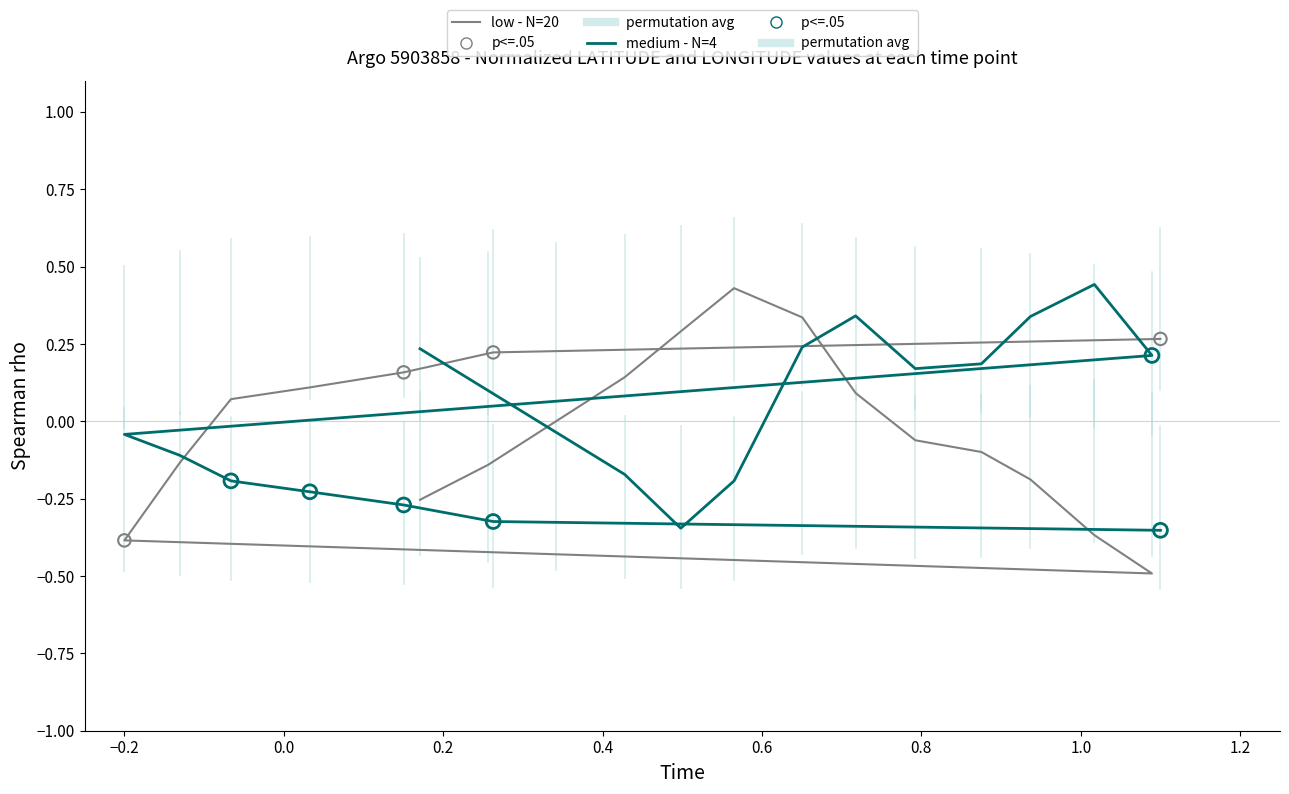

What is the total value across all series at 0.6?

-0.2